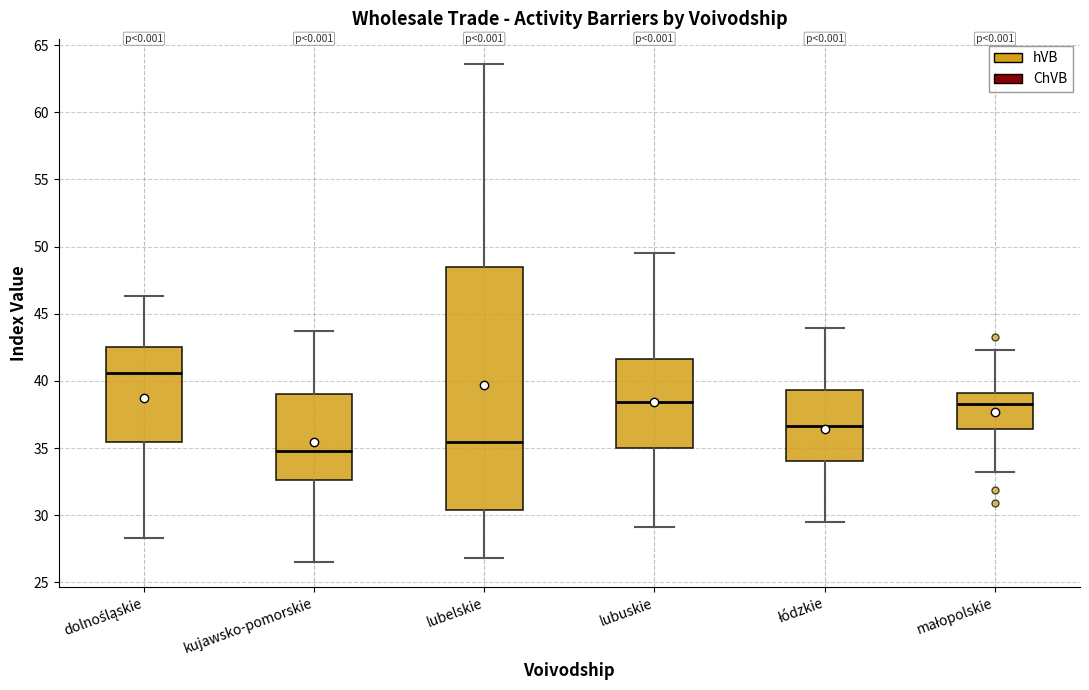

Which box has the highest median line?

dolnośląskie